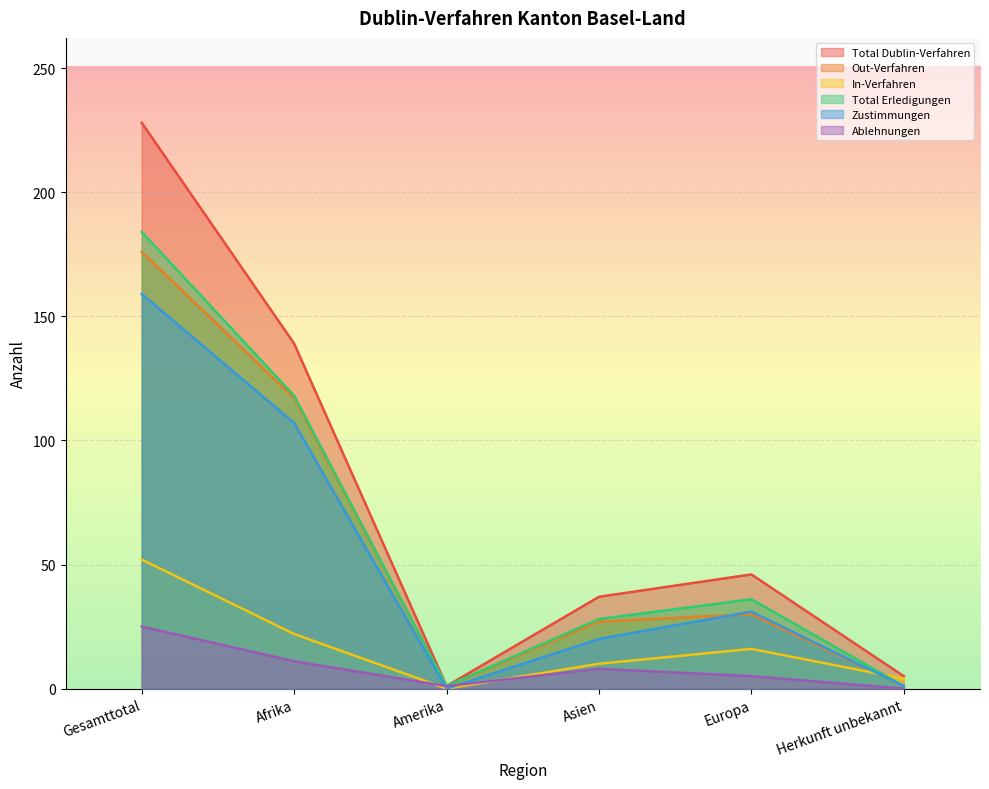

At which category is the sum across all series the highest?

Gesamttotal